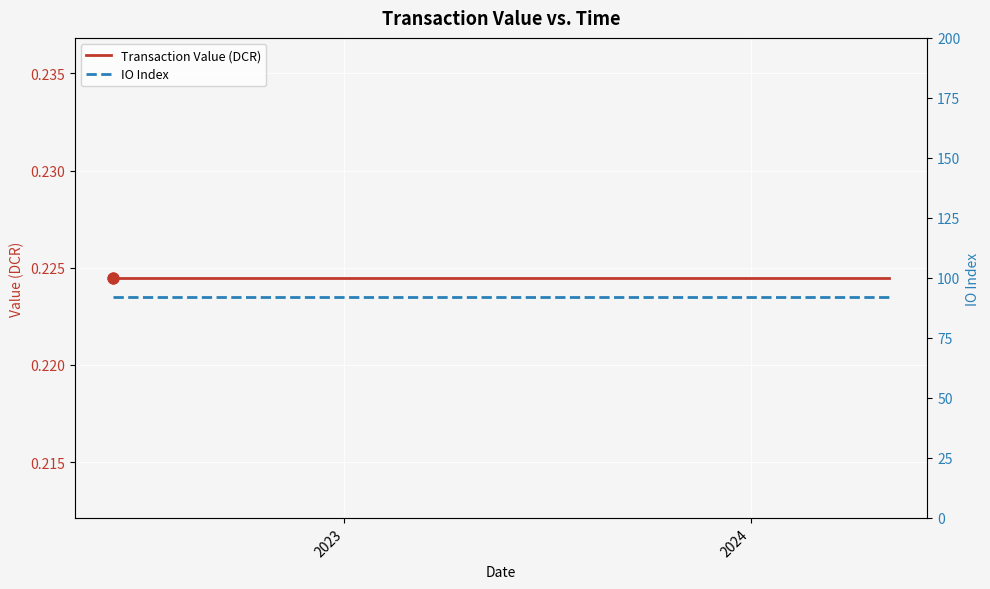

Which series has the widest spread of Y values?

Transaction Value (DCR)